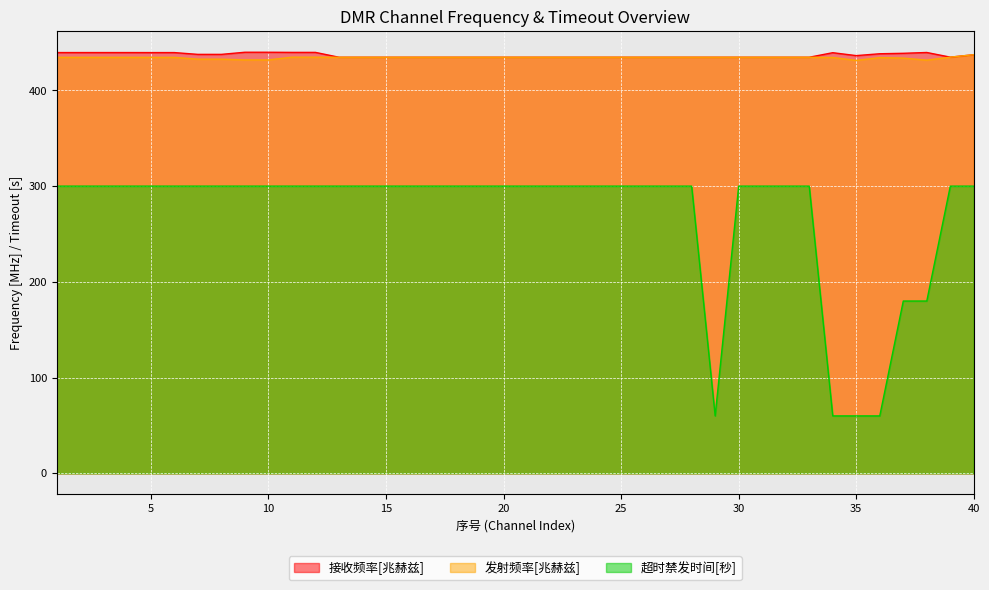

At which category does the chart reach its minimum across all series?

29